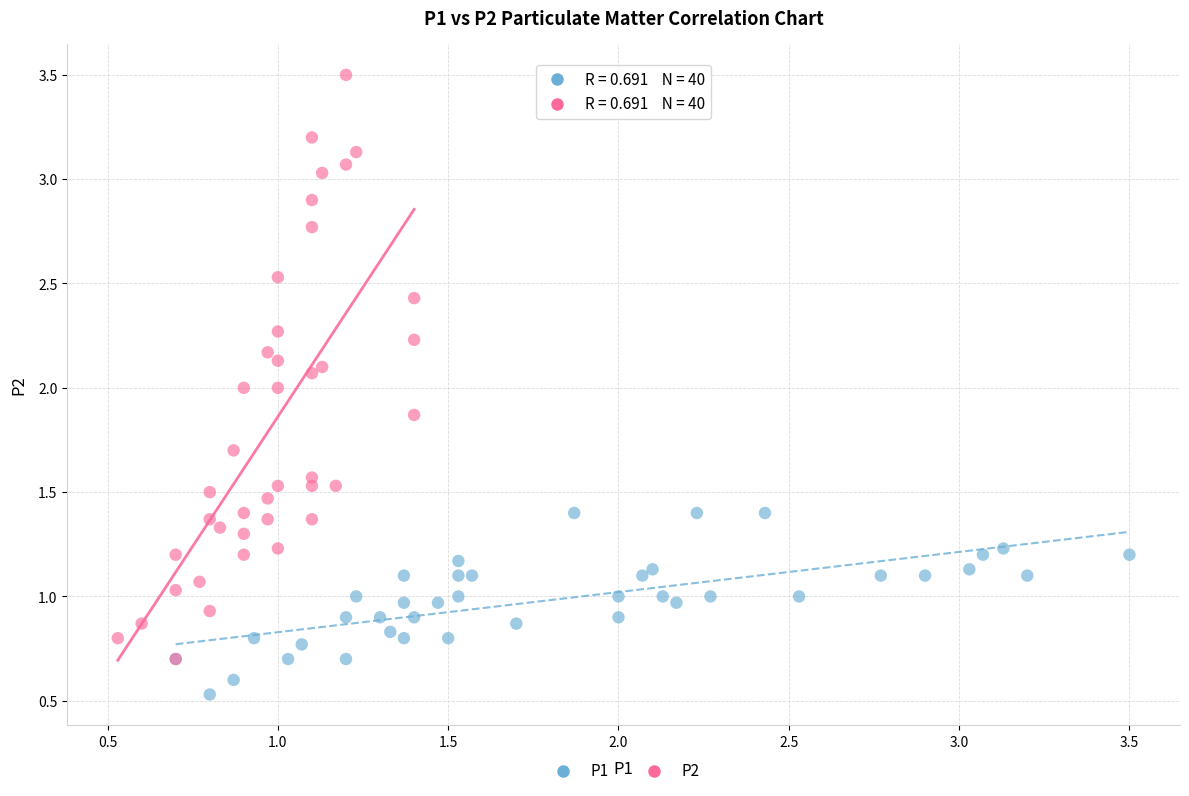

Which series contains the highest Y value?

P2